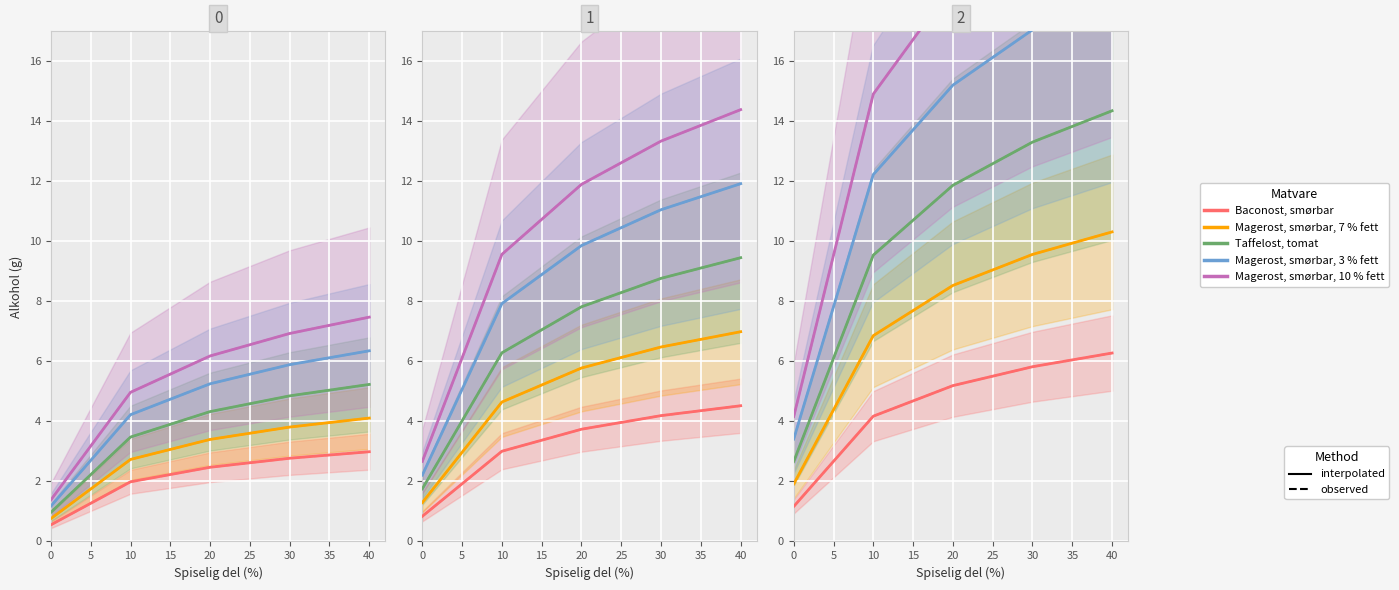

Is the value of Taffelost, tomat at 0 greater than the value of Magerost, smørbar, 3 % fett at 30?

No